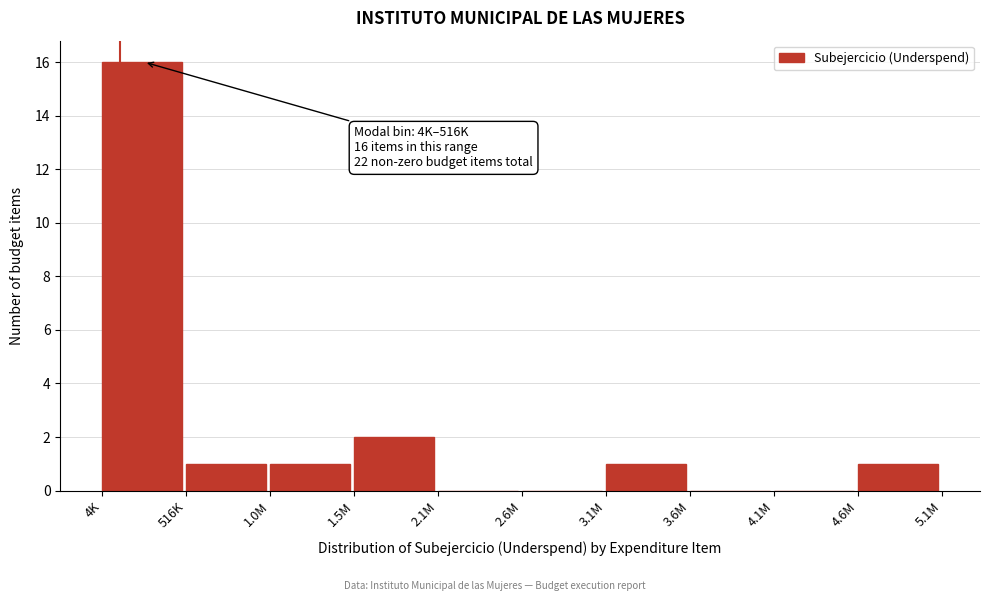

Reading left to right, what are all the values shown in this chart?

4K=16	516K=1	1.0M=1	1.5M=2	2.1M=0	2.6M=0	3.1M=1	3.6M=0	4.1M=0	4.6M=1